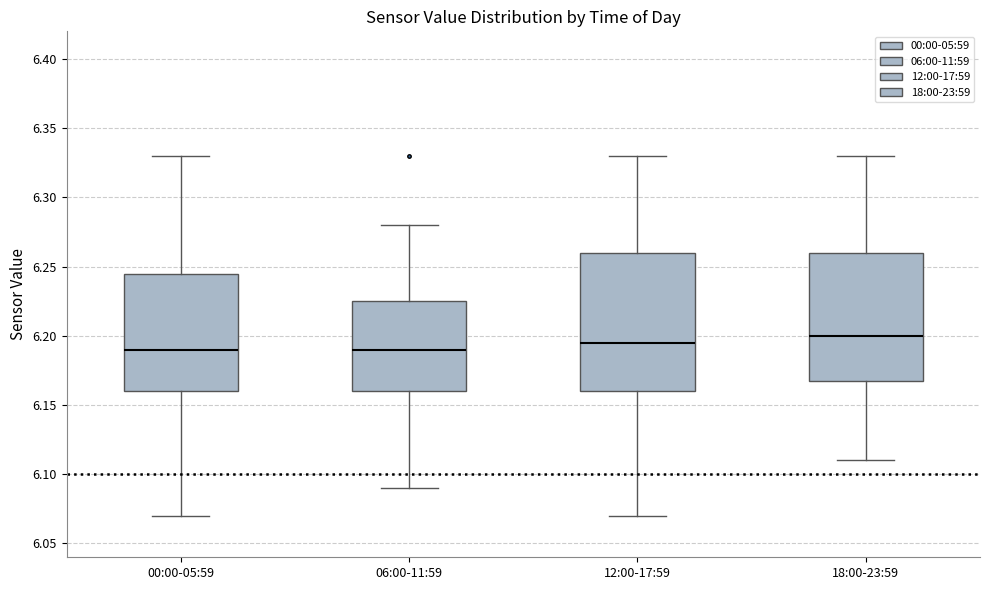

Reading left to right, transcribe this box plot: for each box, give where its median line is, the range the box spans, and where its two whiskers end, as read against the y-axis. The values are not printed on the chart, so give them approximately, as read against the axis.

00:00-05:59: median 6.190, box 6.160 to 6.245, whiskers 6.070 to 6.330
06:00-11:59: median 6.190, box 6.160 to 6.225, whiskers 6.090 to 6.280
12:00-17:59: median 6.195, box 6.160 to 6.260, whiskers 6.070 to 6.330
18:00-23:59: median 6.200, box 6.170 to 6.260, whiskers 6.110 to 6.330